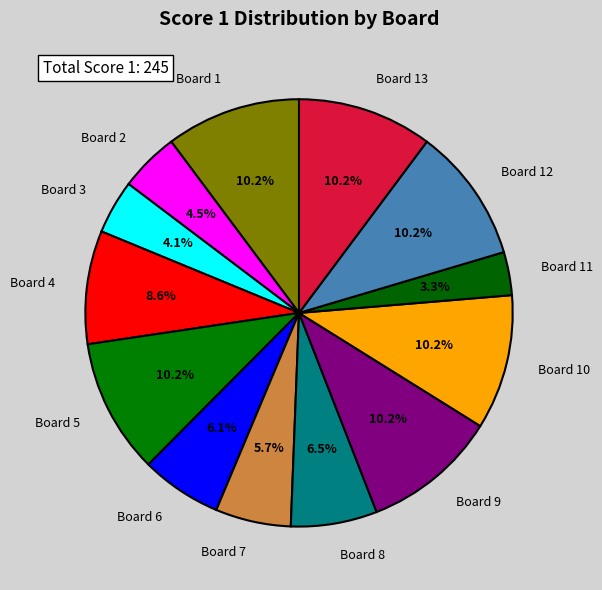

To the nearest percent, what portion does Board 7 represent?

6%